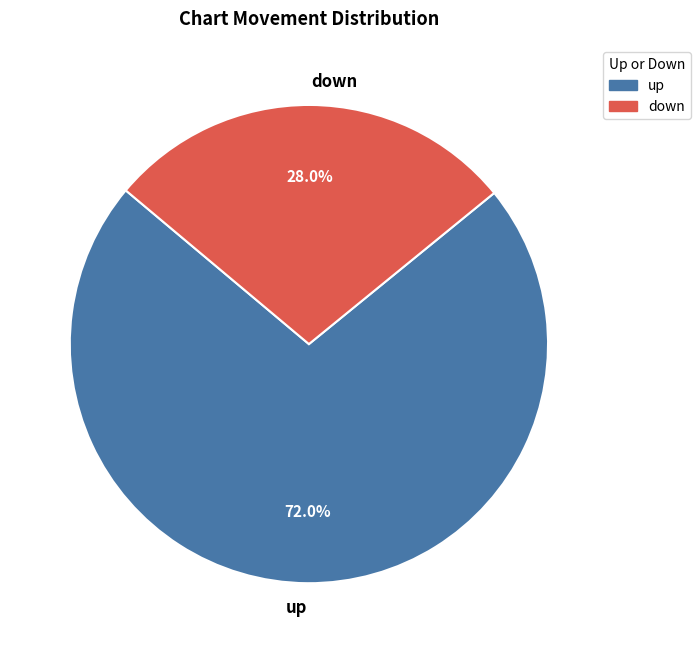

To the nearest percent, what is the average slice percentage?

50%